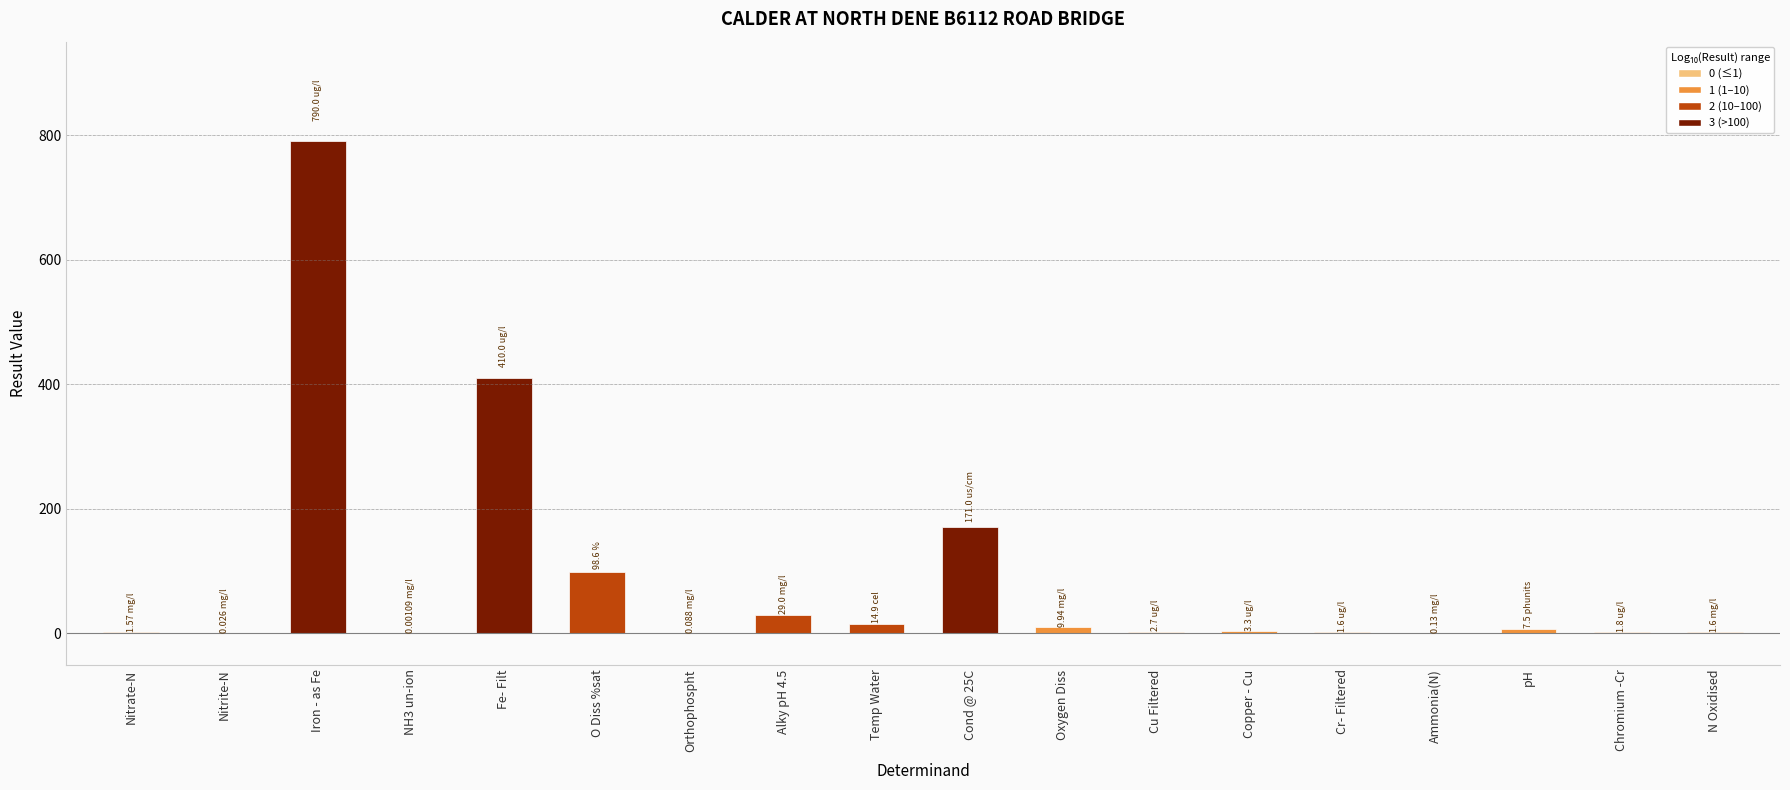

What is the sum of all values?

1543.8